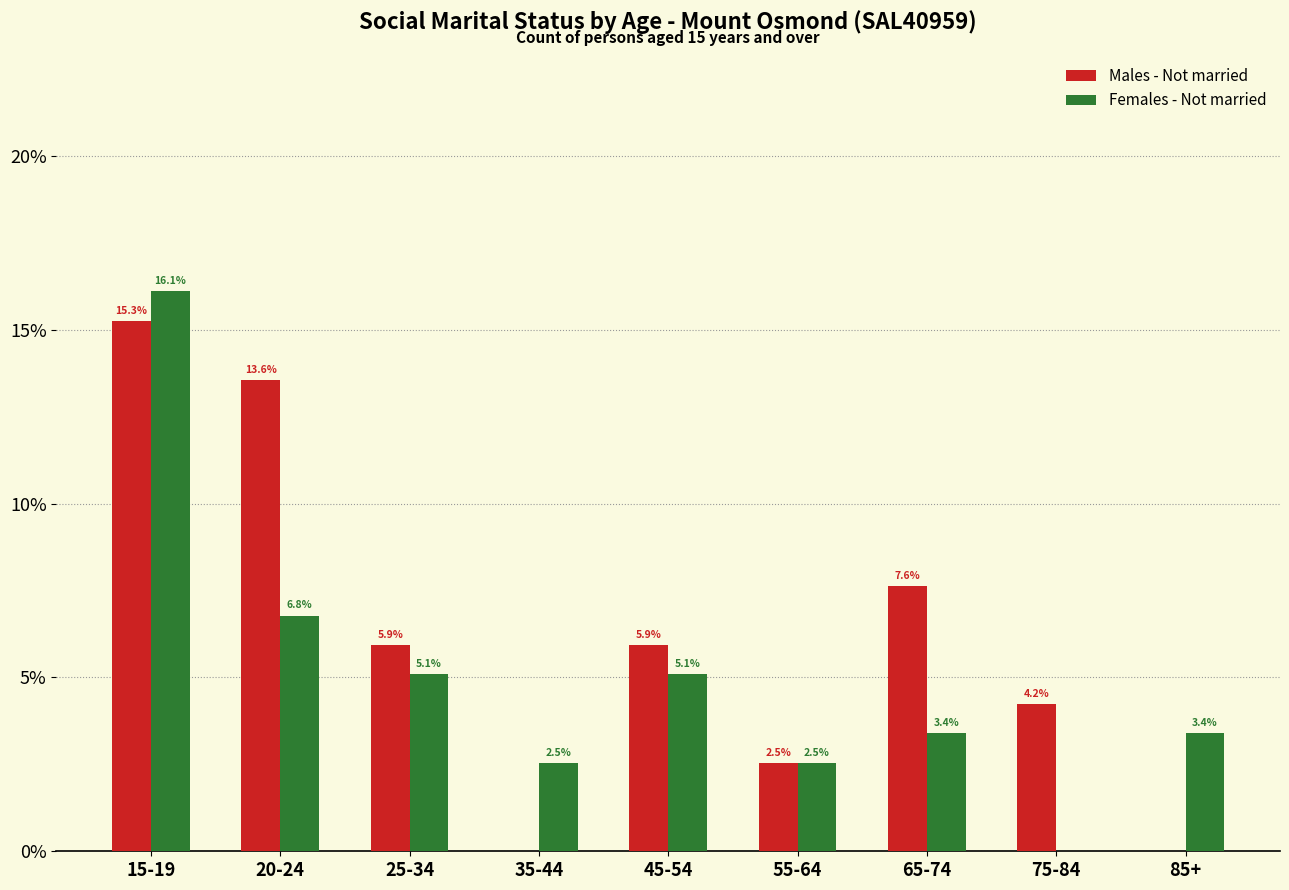

Reading right to left, what are all the values shown in this chart?

Males - Not married: 85+=0.0	75-84=4.2	65-74=7.6	55-64=2.5	45-54=5.9	35-44=0.0	25-34=5.9	20-24=13.6	15-19=15.3
Females - Not married: 85+=3.4	75-84=0.0	65-74=3.4	55-64=2.5	45-54=5.1	35-44=2.5	25-34=5.1	20-24=6.8	15-19=16.1